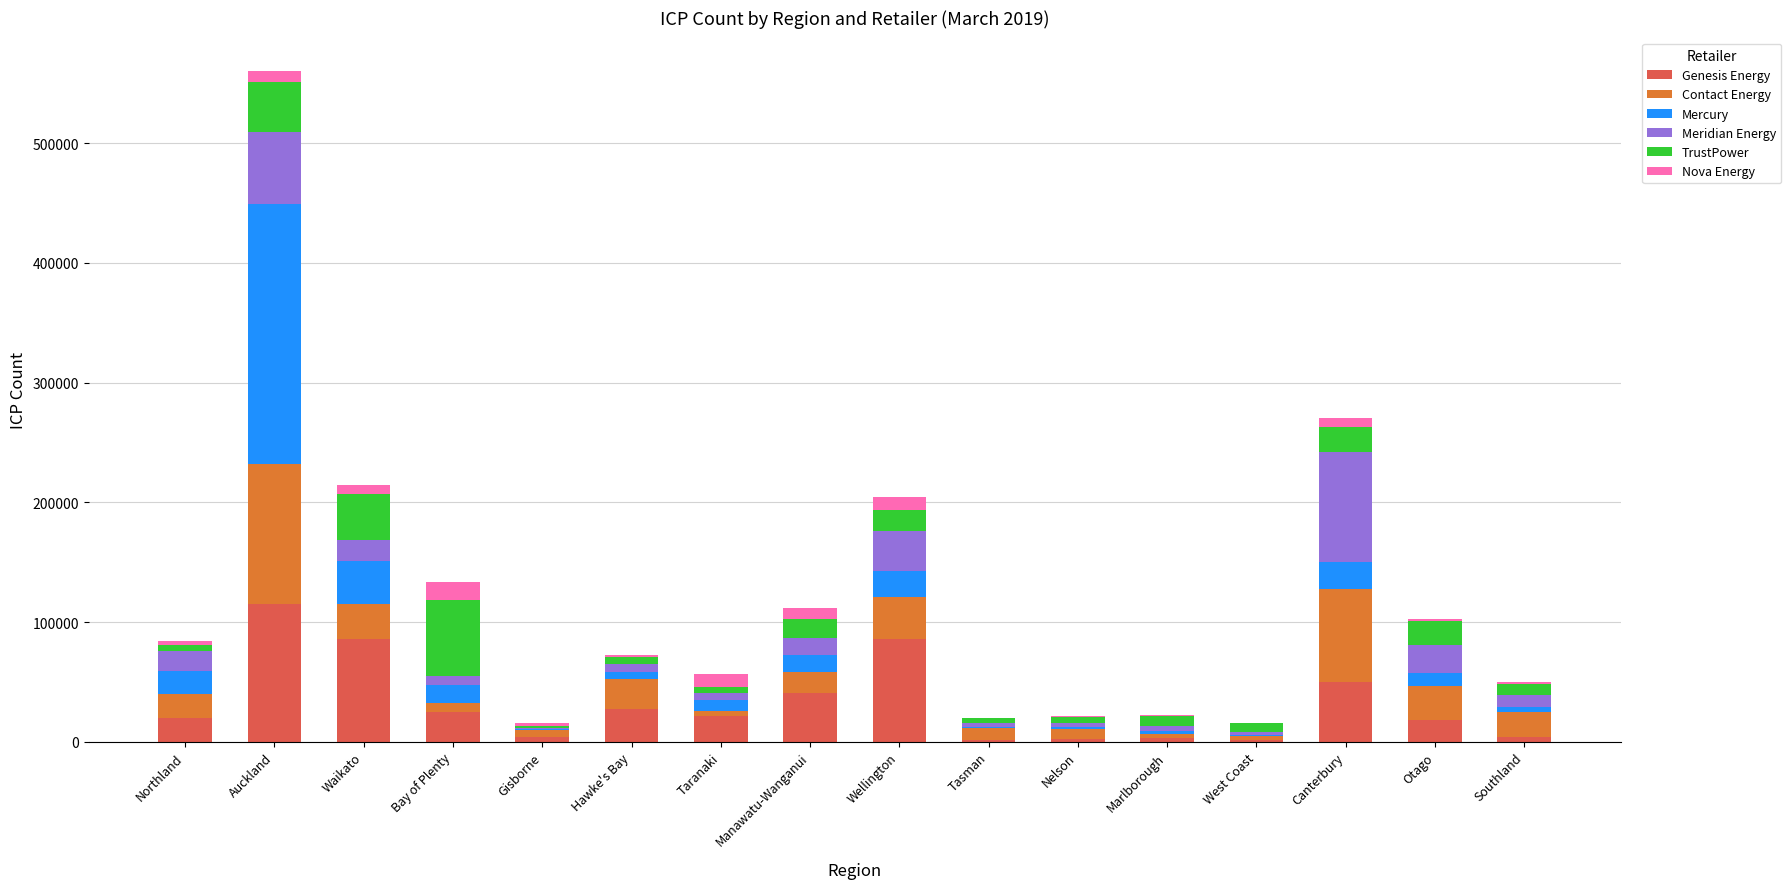

At which label does Genesis Energy reach its peak?

Auckland